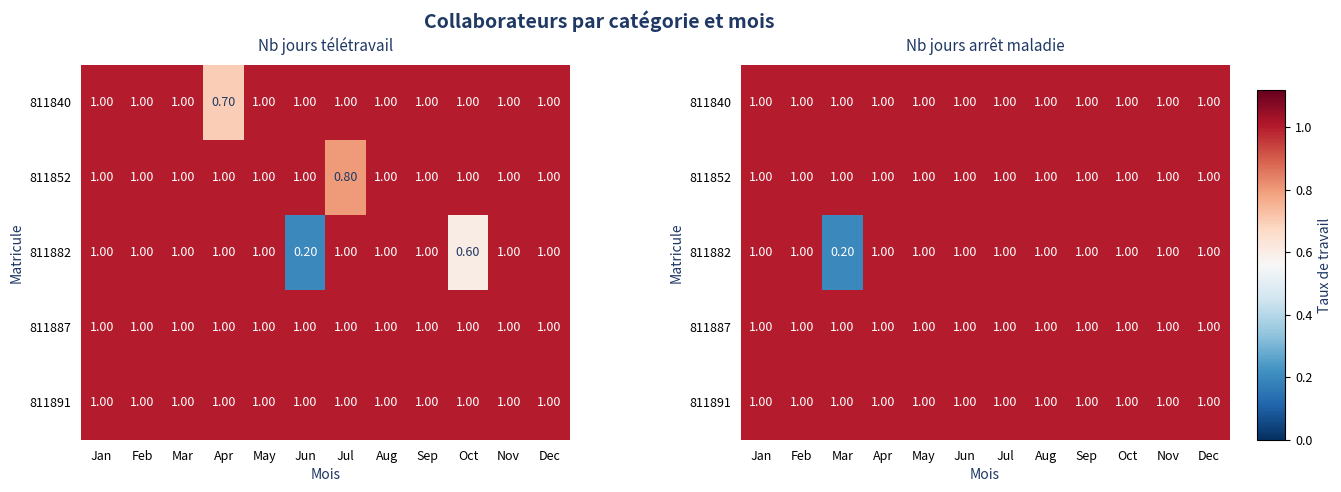

List the labels in order of 811882 value, largest first.

Jan, Feb, Apr, May, Jun, Jul, Aug, Sep, Oct, Nov, Dec, Mar